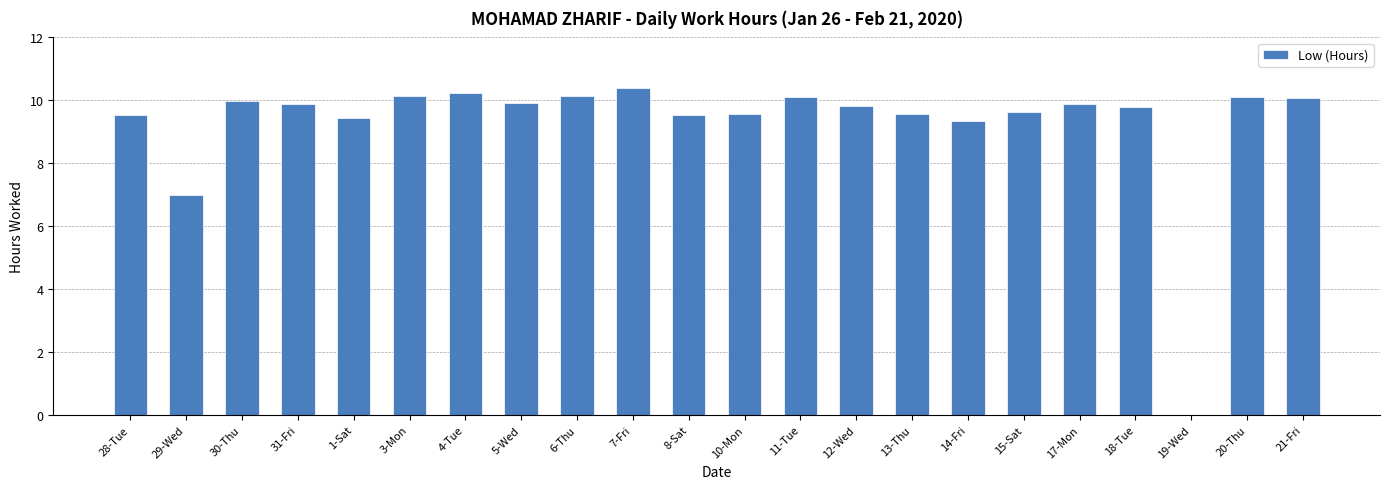

Approximately how many times larger is the value at 20-Thu compared to 14-Fri?

1.1